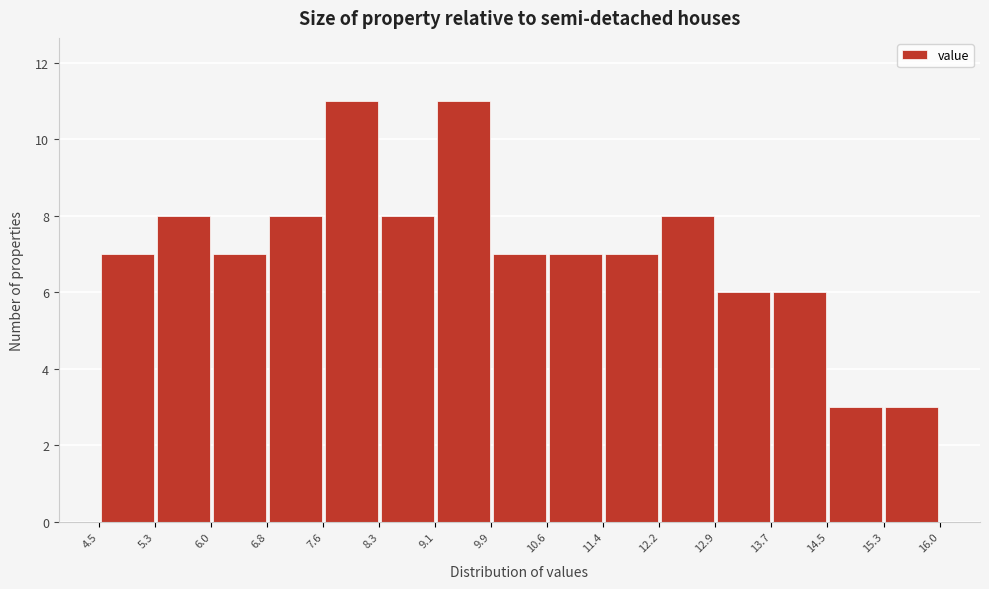

How tall is the bar that spans 6.8 to 7.6 on the x-axis? The values are not printed on the chart, so give them approximately, as read against the axis.

8